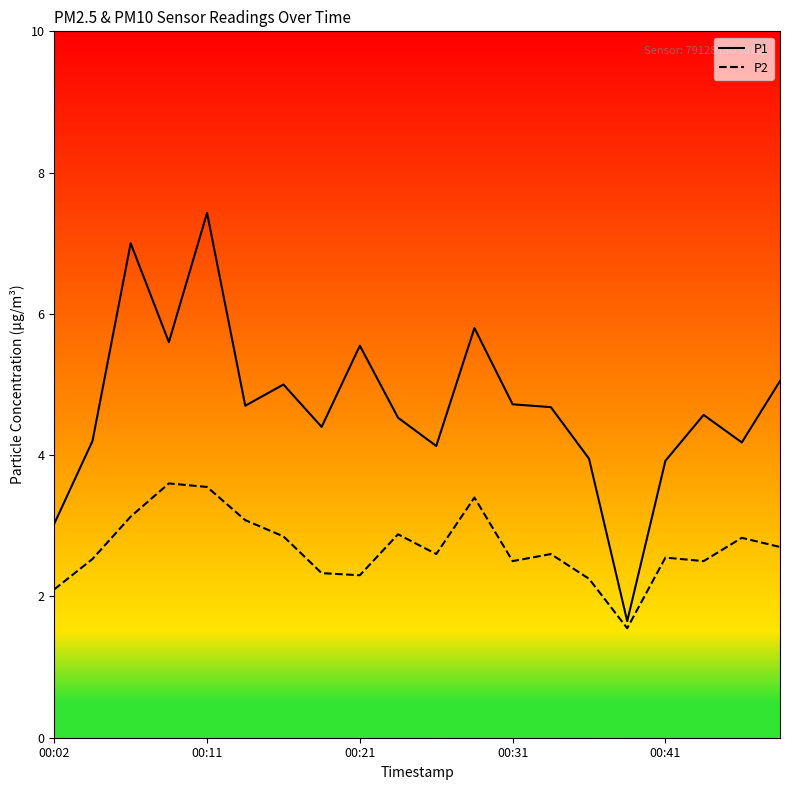

What is the difference between the maximum and minimum values in the P1 series?

5.8